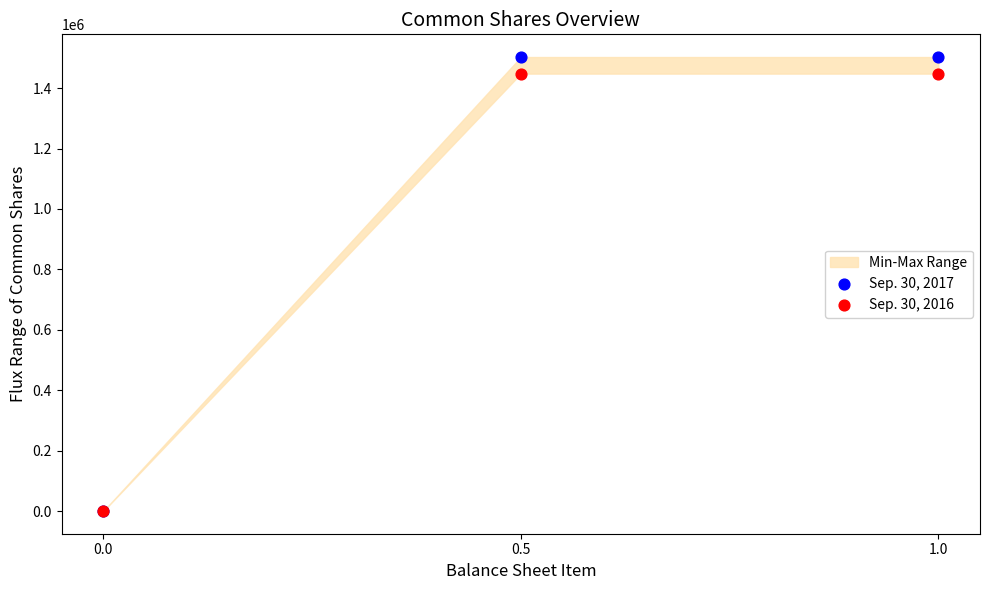

Which series contains the lowest Y value?

Sep. 30, 2017